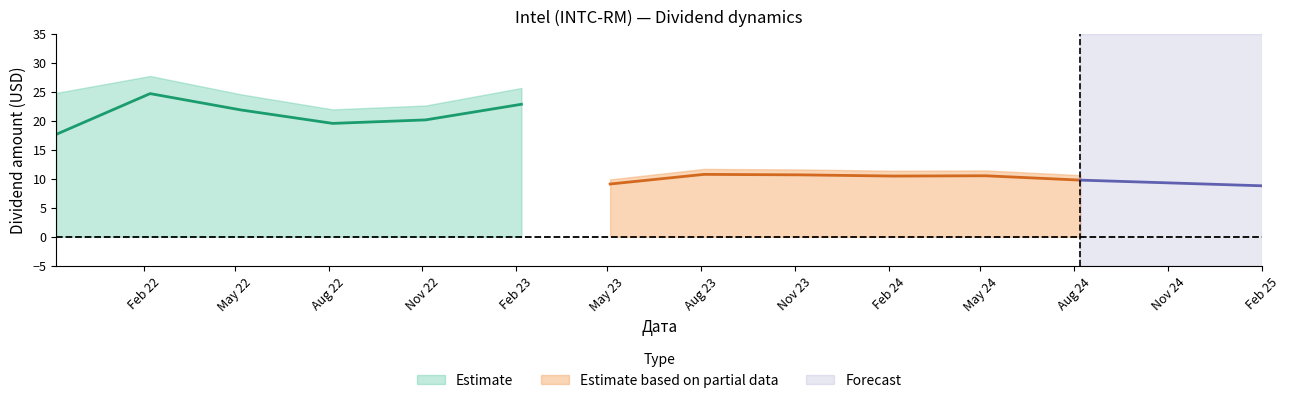

At which label does Дивиденд reach its peak?

2022-02-07